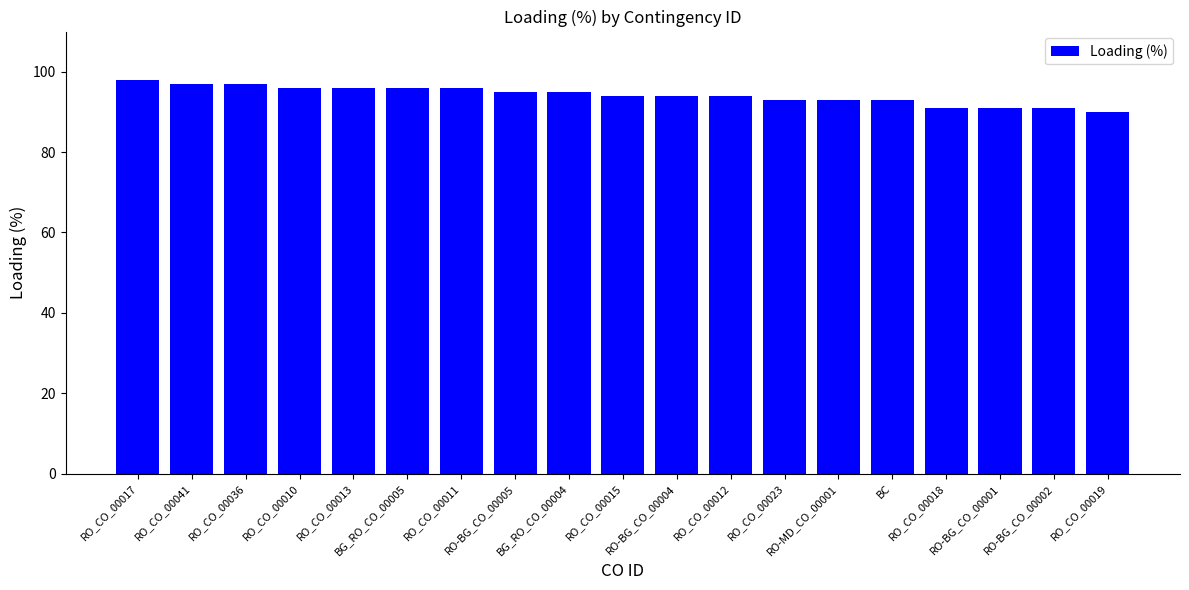

Reading left to right, transcribe all the data shown in this chart.

RO_CO_00017=98	RO_CO_00041=97	RO_CO_00036=97	RO_CO_00010=96	RO_CO_00013=96	BG_RO_CO_00005=96	RO_CO_00011=96	RO-BG_CO_00005=95	BG_RO_CO_00004=95	RO_CO_00015=94	RO-BG_CO_00004=94	RO_CO_00012=94	RO_CO_00023=93	RO-MD_CO_00001=93	BC=93	RO_CO_00018=91	RO-BG_CO_00001=91	RO-BG_CO_00002=91	RO_CO_00019=90